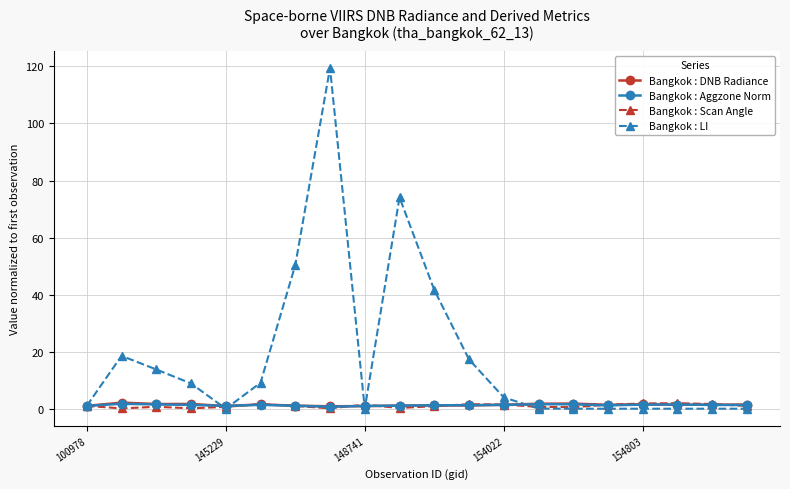

True or false: Bangkok : Aggzone Norm has more than 1 points higher than both neighbors.

True